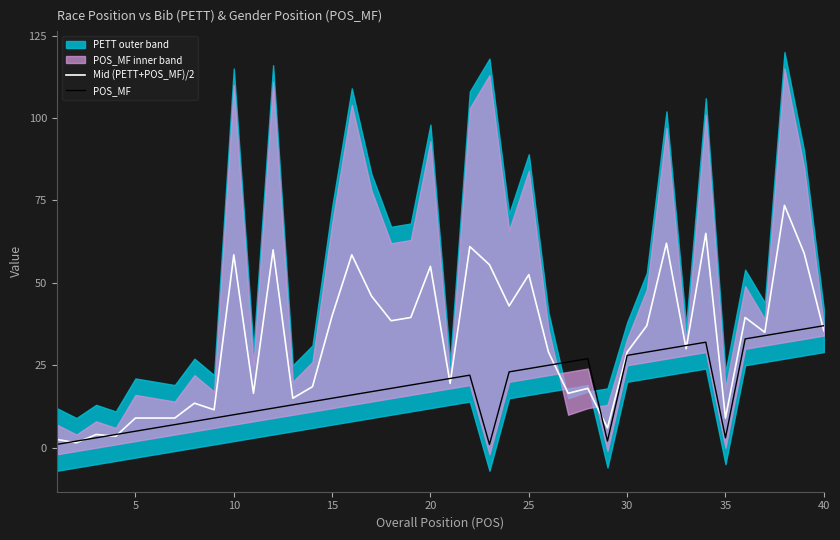

Count the number of categories in the chart.

40